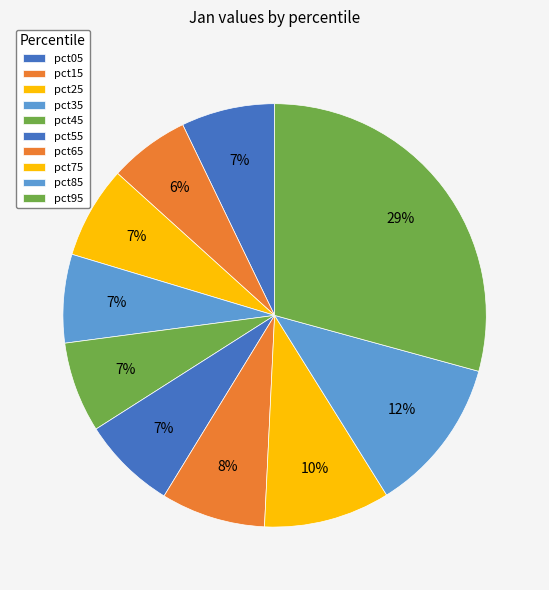

Between pct05 and pct85, which is larger?

pct85